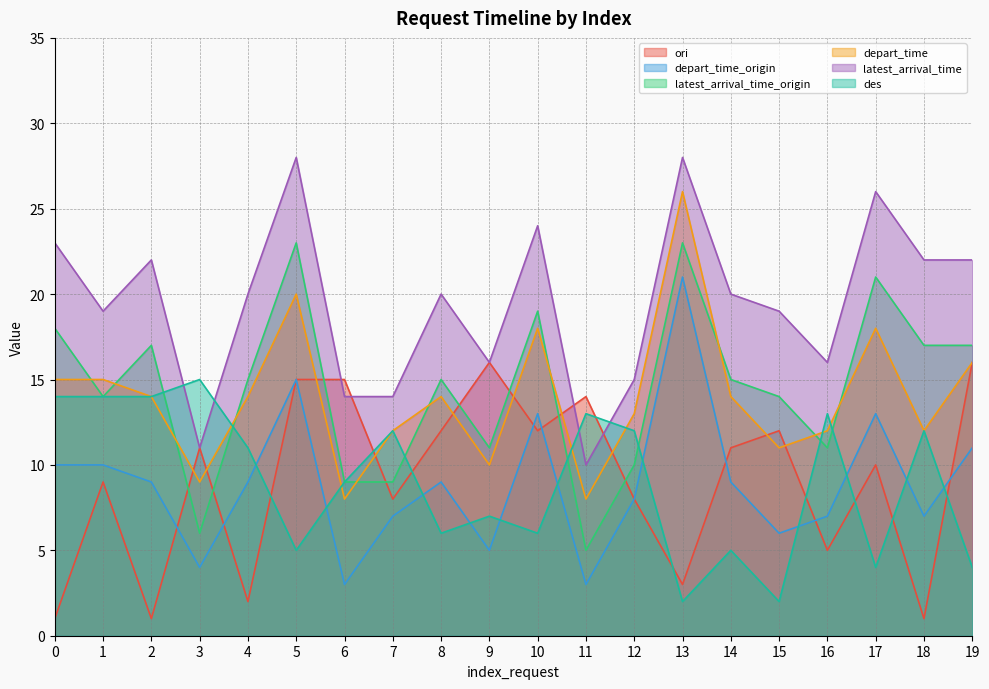

How many categories are shown in the chart?

20